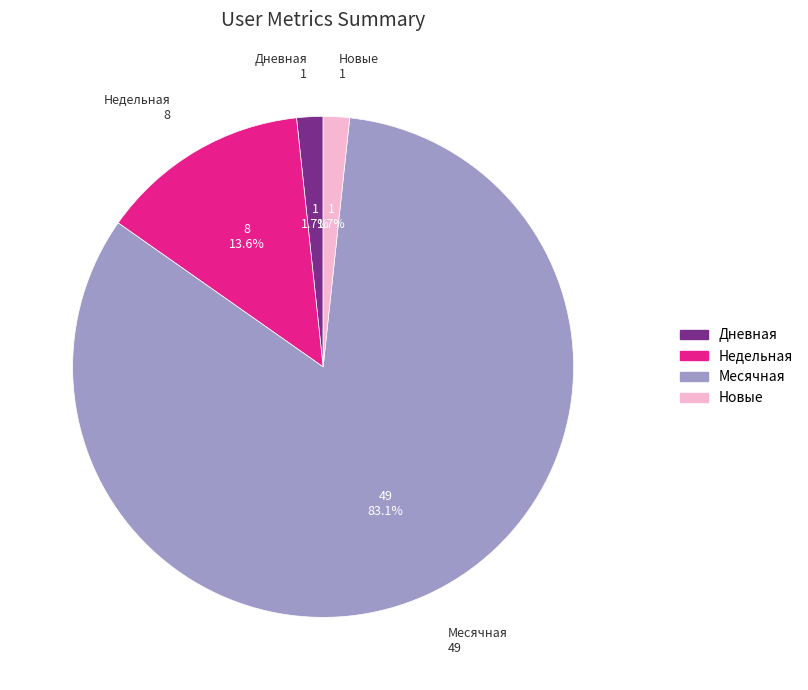

To the nearest percent, what is the average slice percentage?

25%